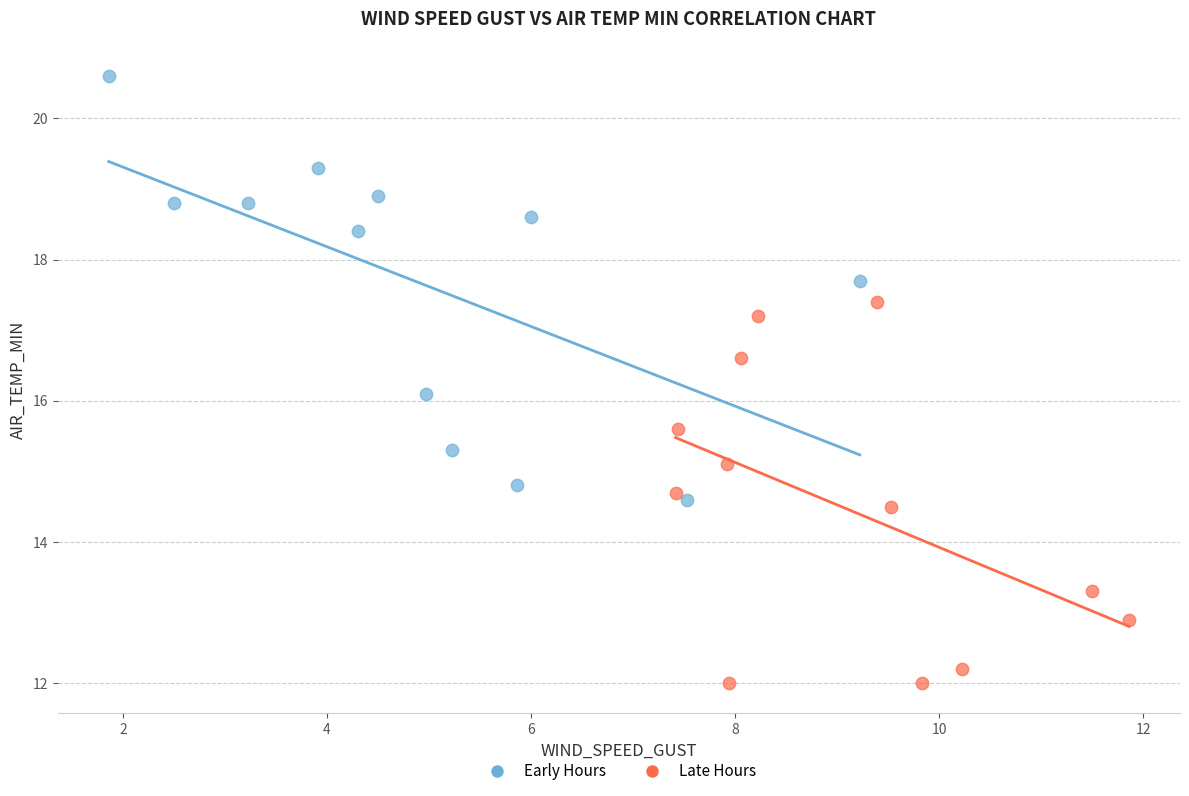

What are all the series names shown in the legend?

Early Hours, Late Hours